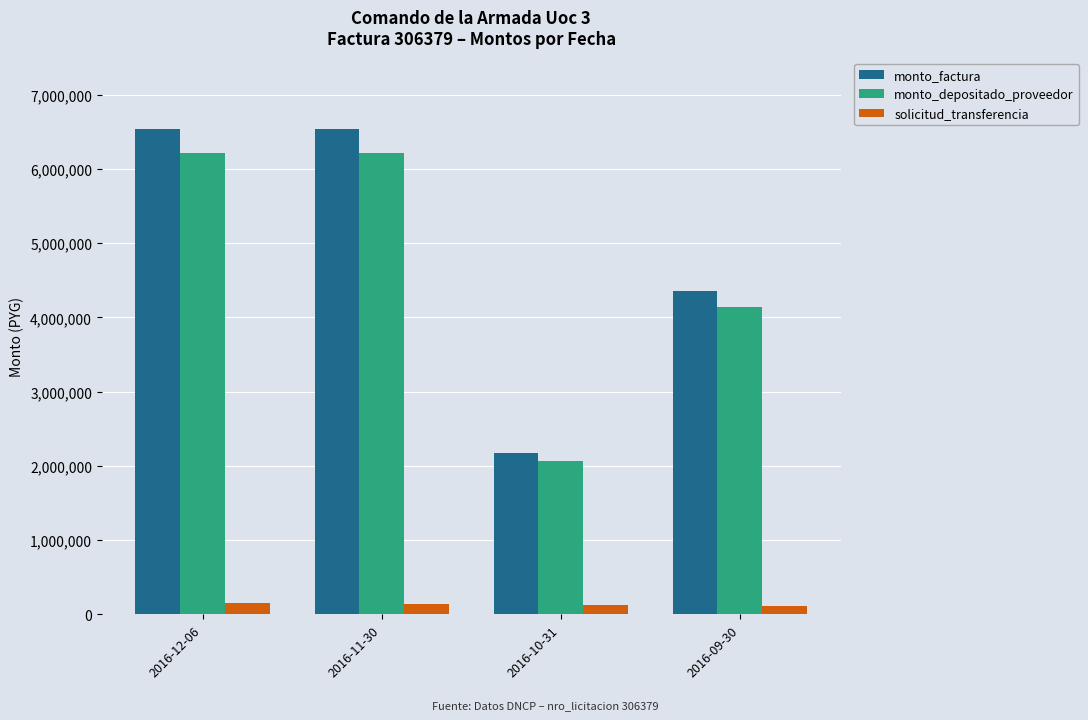

What is the sum of the monto_factura values at 2016-10-31 and 2016-11-30?

8712000